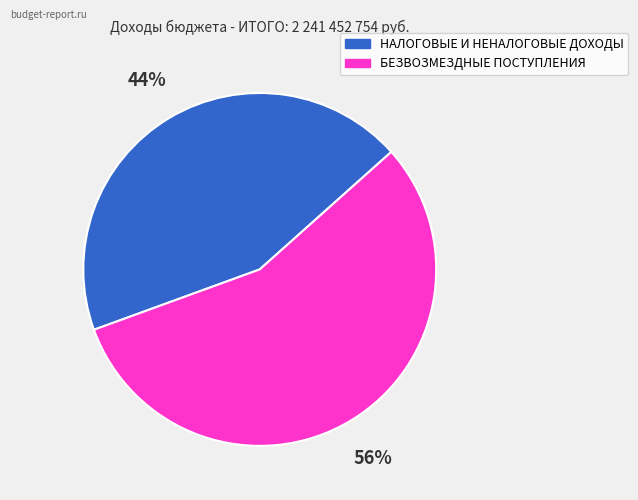

Rank the categories by value from highest to lowest.

БЕЗВОЗМЕЗДНЫЕ ПОСТУПЛЕНИЯ, НАЛОГОВЫЕ И НЕНАЛОГОВЫЕ ДОХОДЫ